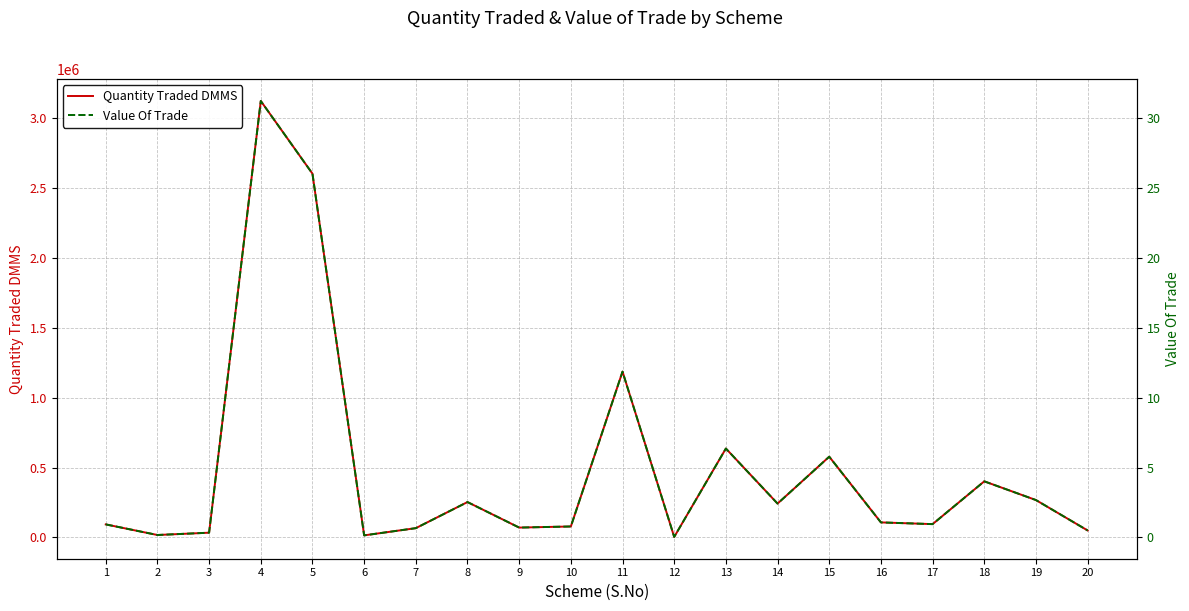

What is the difference between the maximum and minimum values in the Value Of Trade series?

31.2